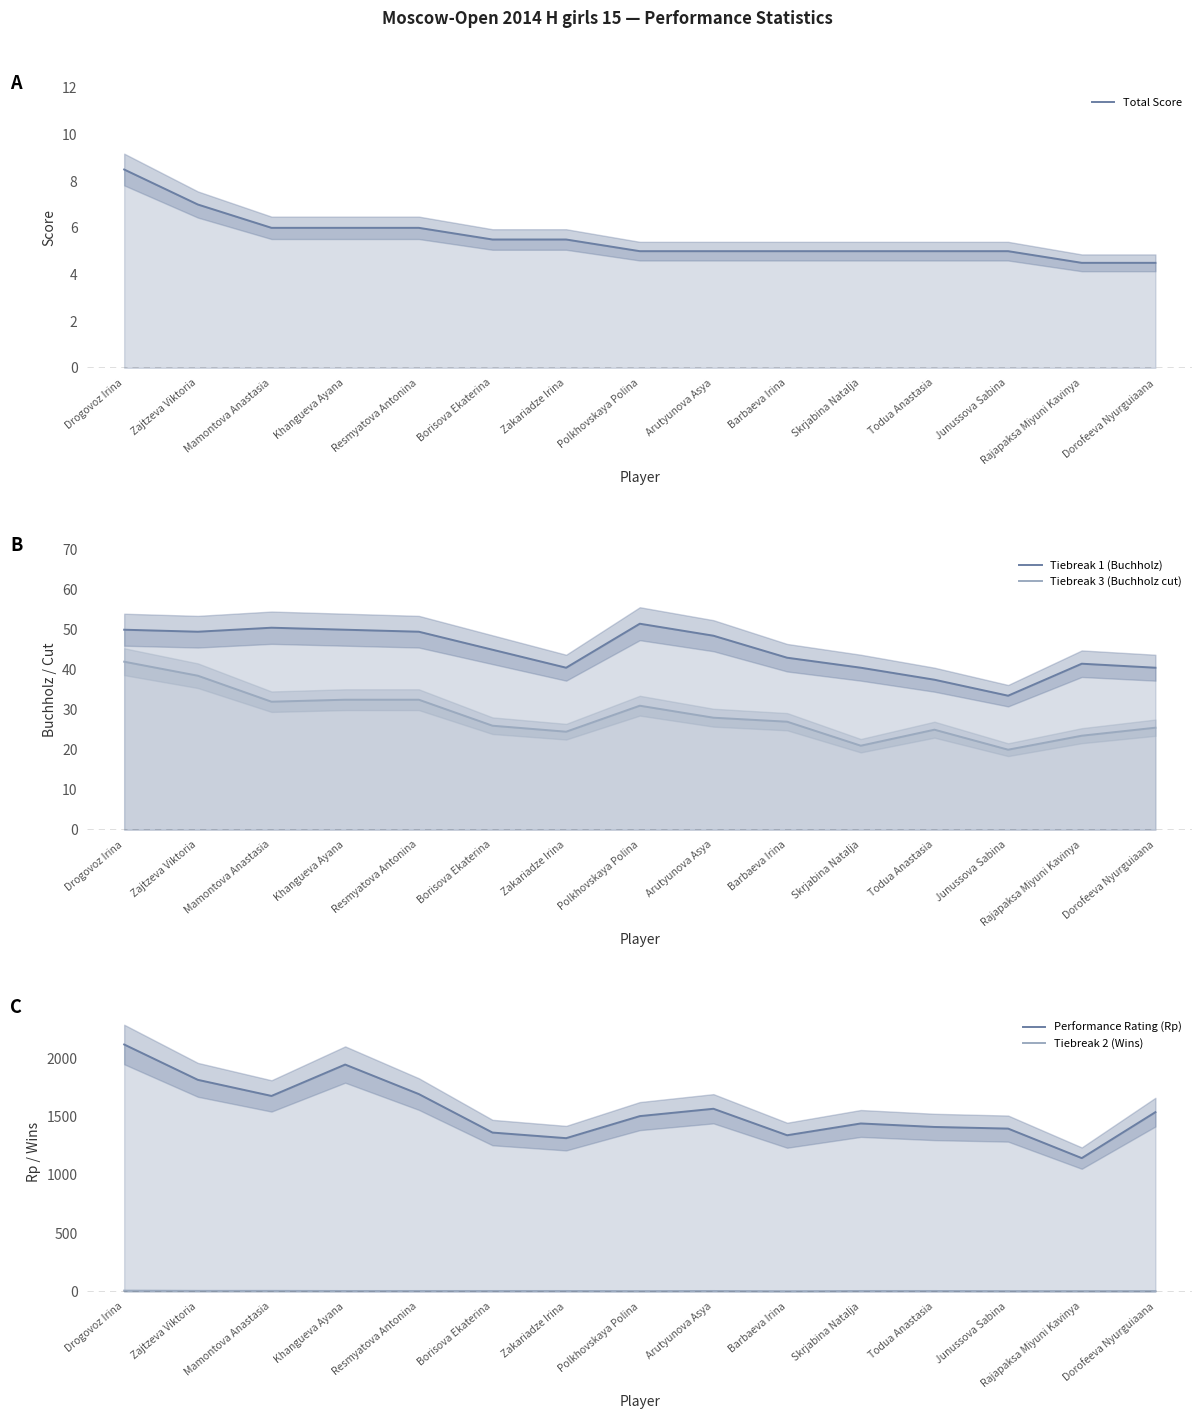

In Tiebreak 1 (Buchholz), how many points are higher than both neighbors (excluding endpoints)?

3